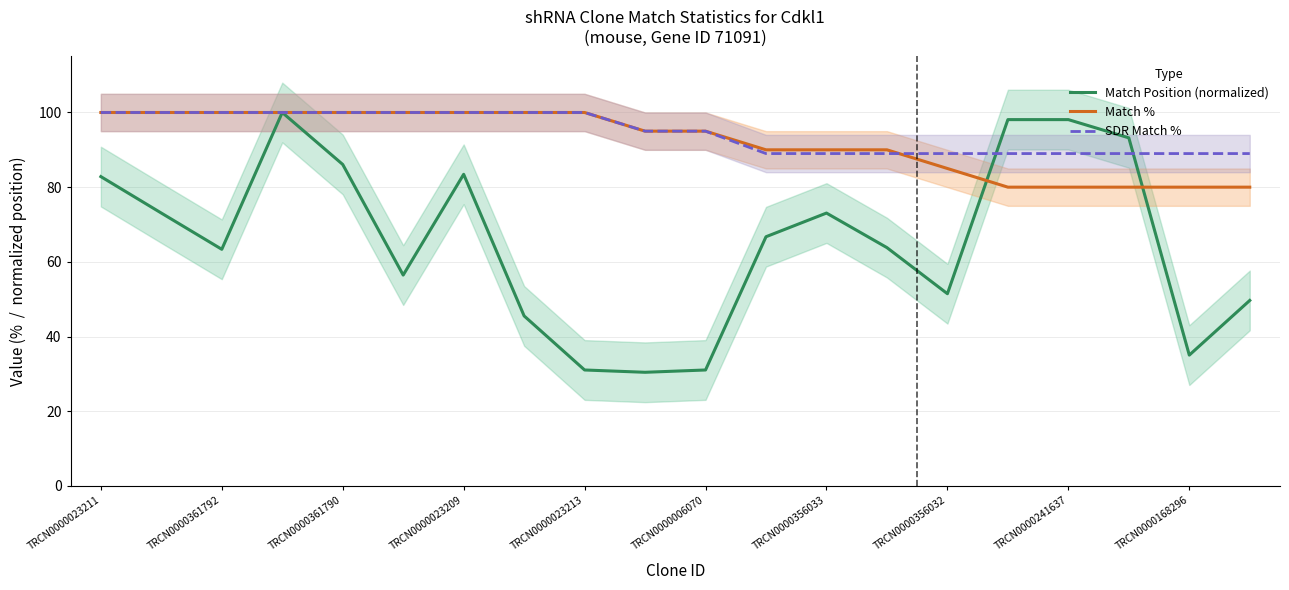

Where does the Match % series first go above 95?

TRCN0000023211